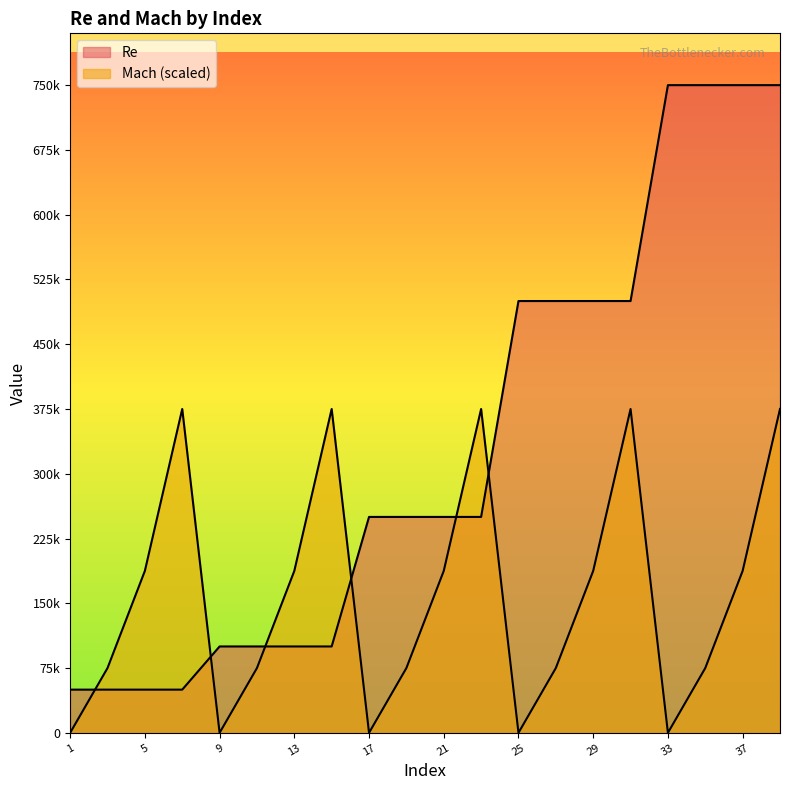

True or false: Mach and Re intersect in this chart.

True